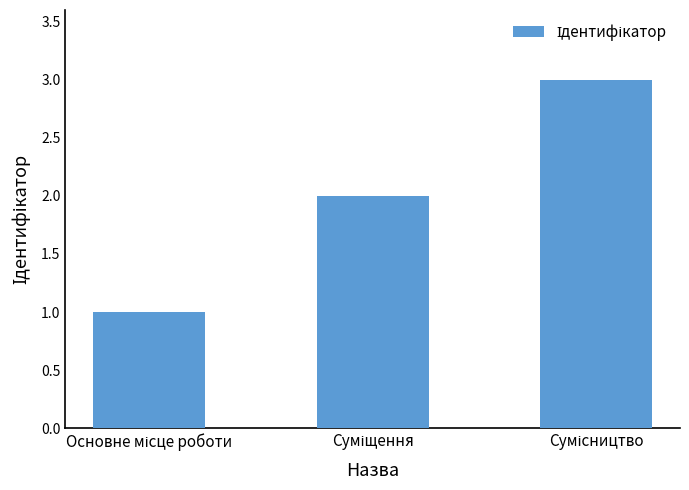

How many values are below 2?

1